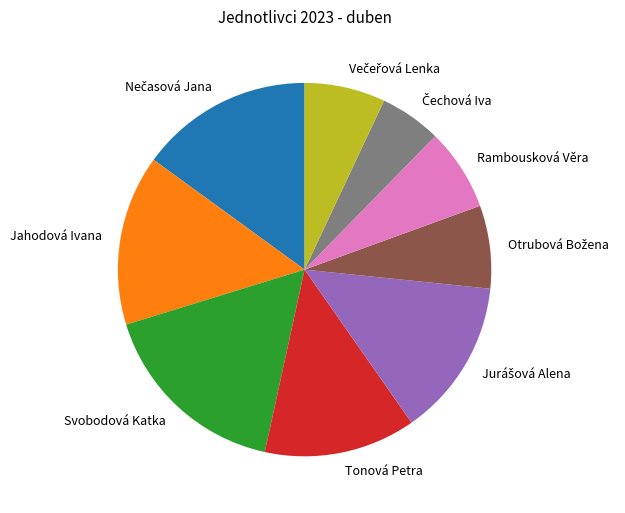

Count the number of slices in the pie.

9